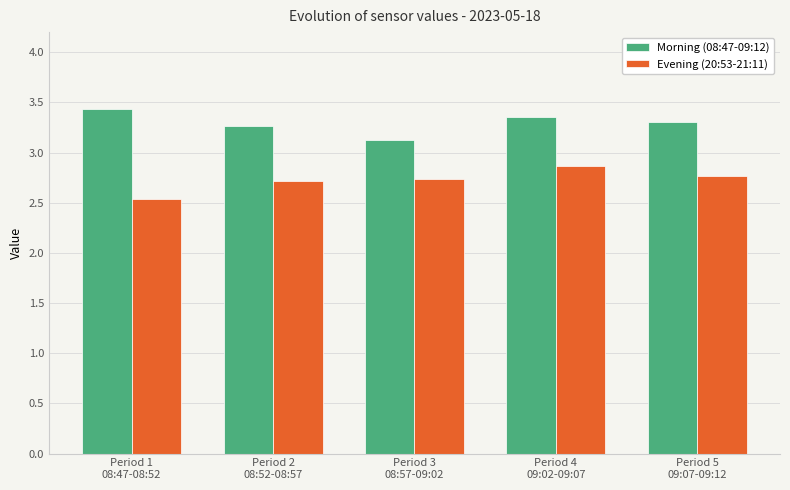

At Period 5
09:07-09:12, list the series in order from largest to smallest.

Morning (08:47-09:12), Evening (20:53-21:11)